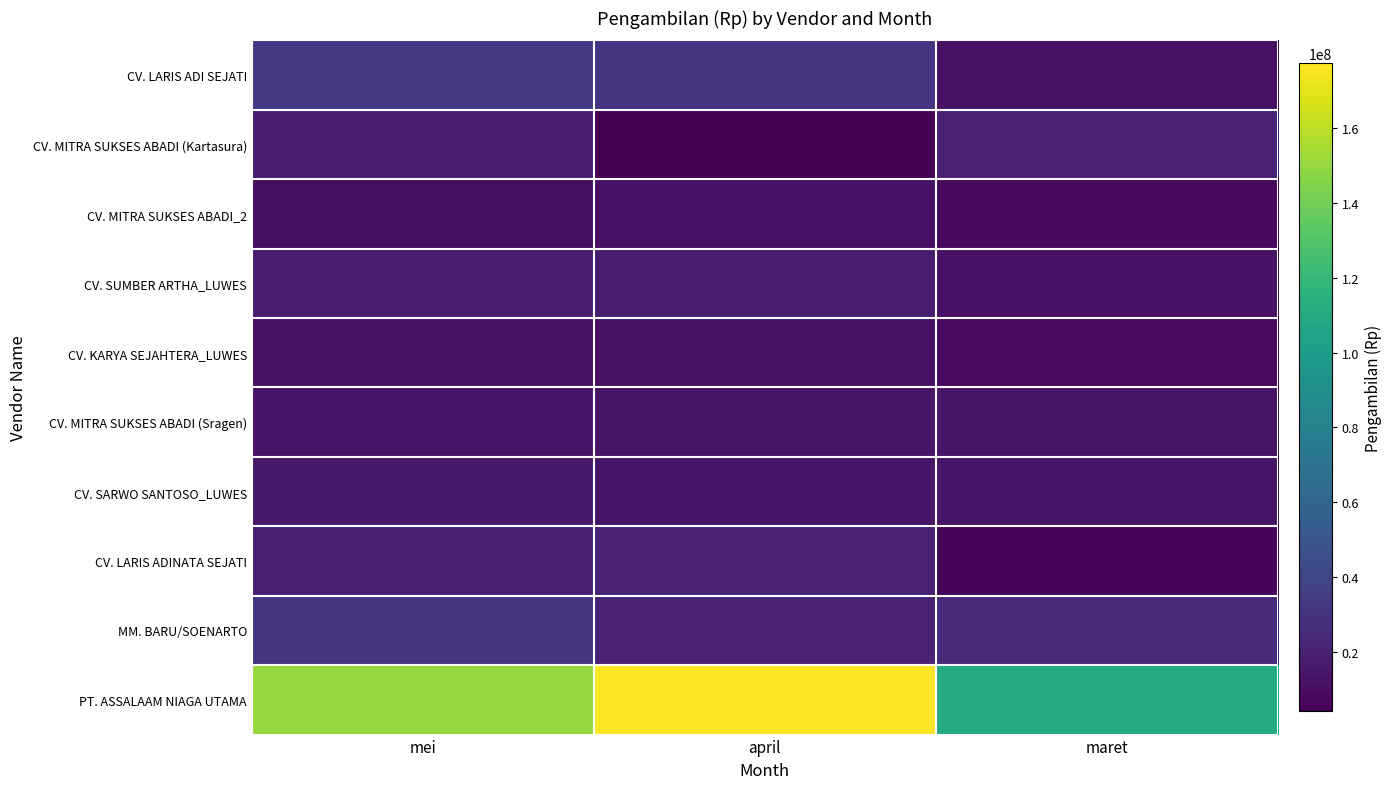

Reading left to right, what are all the values shown in this chart?

CV. LARIS ADI SEJATI: mei=33413300	april=30483360	maret=12237400
CV. MITRA SUKSES ABADI (Kartasura): mei=18263000	april=4210000	maret=21476000
CV. MITRA SUKSES ABADI_2: mei=10951800	april=12896350	maret=8164850
CV. SUMBER ARTHA_LUWES: mei=17863000	april=17424000	maret=12984080
CV. KARYA SEJAHTERA_LUWES: mei=12194310	april=12256760	maret=9395890
CV. MITRA SUKSES ABADI (Sragen): mei=13965900	april=13367830	maret=13558740
CV. SARWO SANTOSO_LUWES: mei=16050000	april=13905250	maret=14293660
CV. LARIS ADINATA SEJATI: mei=20369550	april=20458300	maret=7240100
MM. BARU/SOENARTO: mei=30902000	april=21648800	maret=25517000
PT. ASSALAAM NIAGA UTAMA: mei=150480000	april=177129600	maret=109923000